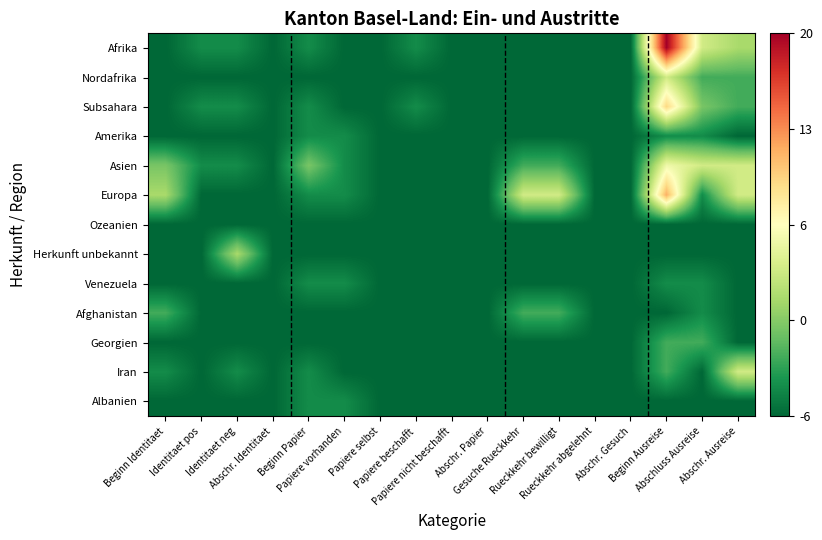

Reading left to right, what are all the values shown in this chart?

Afrika: Beginn Identitaet=-0.5	Identitaet pos=-0.4	Identitaet neg=-0.4	Abschr. Identitaet=-0.5	Beginn Papier=-0.4	Papiere vorhanden=-0.5	Papiere selbst=-0.5	Papiere beschafft=-0.4	Papiere nicht beschafft=-0.5	Abschr. Papier=-0.5	Gesuche Rueckkehr=-0.5	Rueckkehr bewilligt=-0.5	Rueckkehr abgelehnt=-0.5	Abschr. Gesuch=-0.5	Beginn Ausreise=0.5	Abschluss Ausreise=-0.1	Abschr. Ausreise=-0.2
Nordafrika: Beginn Identitaet=-0.5	Identitaet pos=-0.5	Identitaet neg=-0.5	Abschr. Identitaet=-0.5	Beginn Papier=-0.5	Papiere vorhanden=-0.5	Papiere selbst=-0.5	Papiere beschafft=-0.5	Papiere nicht beschafft=-0.5	Abschr. Papier=-0.5	Gesuche Rueckkehr=-0.5	Rueckkehr bewilligt=-0.5	Rueckkehr abgelehnt=-0.5	Abschr. Gesuch=-0.5	Beginn Ausreise=-0.1	Abschluss Ausreise=-0.3	Abschr. Ausreise=-0.3
Subsahara: Beginn Identitaet=-0.5	Identitaet pos=-0.4	Identitaet neg=-0.4	Abschr. Identitaet=-0.5	Beginn Papier=-0.4	Papiere vorhanden=-0.5	Papiere selbst=-0.5	Papiere beschafft=-0.4	Papiere nicht beschafft=-0.5	Abschr. Papier=-0.5	Gesuche Rueckkehr=-0.5	Rueckkehr bewilligt=-0.5	Rueckkehr abgelehnt=-0.5	Abschr. Gesuch=-0.5	Beginn Ausreise=0.1	Abschluss Ausreise=-0.3	Abschr. Ausreise=-0.3
Amerika: Beginn Identitaet=-0.5	Identitaet pos=-0.5	Identitaet neg=-0.5	Abschr. Identitaet=-0.5	Beginn Papier=-0.4	Papiere vorhanden=-0.4	Papiere selbst=-0.5	Papiere beschafft=-0.5	Papiere nicht beschafft=-0.5	Abschr. Papier=-0.5	Gesuche Rueckkehr=-0.5	Rueckkehr bewilligt=-0.5	Rueckkehr abgelehnt=-0.5	Abschr. Gesuch=-0.5	Beginn Ausreise=-0.4	Abschluss Ausreise=-0.4	Abschr. Ausreise=-0.5
Asien: Beginn Identitaet=-0.3	Identitaet pos=-0.4	Identitaet neg=-0.4	Abschr. Identitaet=-0.5	Beginn Papier=-0.3	Papiere vorhanden=-0.4	Papiere selbst=-0.5	Papiere beschafft=-0.5	Papiere nicht beschafft=-0.5	Abschr. Papier=-0.5	Gesuche Rueckkehr=-0.3	Rueckkehr bewilligt=-0.3	Rueckkehr abgelehnt=-0.5	Abschr. Gesuch=-0.5	Beginn Ausreise=-0.0	Abschluss Ausreise=-0.1	Abschr. Ausreise=-0.1
Europa: Beginn Identitaet=-0.2	Identitaet pos=-0.5	Identitaet neg=-0.5	Abschr. Identitaet=-0.5	Beginn Papier=-0.4	Papiere vorhanden=-0.4	Papiere selbst=-0.5	Papiere beschafft=-0.5	Papiere nicht beschafft=-0.5	Abschr. Papier=-0.5	Gesuche Rueckkehr=-0.1	Rueckkehr bewilligt=-0.1	Rueckkehr abgelehnt=-0.5	Abschr. Gesuch=-0.5	Beginn Ausreise=0.2	Abschluss Ausreise=-0.4	Abschr. Ausreise=-0.1
Ozeanien: Beginn Identitaet=-0.5	Identitaet pos=-0.5	Identitaet neg=-0.5	Abschr. Identitaet=-0.5	Beginn Papier=-0.5	Papiere vorhanden=-0.5	Papiere selbst=-0.5	Papiere beschafft=-0.5	Papiere nicht beschafft=-0.5	Abschr. Papier=-0.5	Gesuche Rueckkehr=-0.5	Rueckkehr bewilligt=-0.5	Rueckkehr abgelehnt=-0.5	Abschr. Gesuch=-0.5	Beginn Ausreise=-0.5	Abschluss Ausreise=-0.5	Abschr. Ausreise=-0.5
Herkunft unbekannt: Beginn Identitaet=-0.5	Identitaet pos=-0.5	Identitaet neg=-0.2	Abschr. Identitaet=-0.5	Beginn Papier=-0.5	Papiere vorhanden=-0.5	Papiere selbst=-0.5	Papiere beschafft=-0.5	Papiere nicht beschafft=-0.5	Abschr. Papier=-0.5	Gesuche Rueckkehr=-0.5	Rueckkehr bewilligt=-0.5	Rueckkehr abgelehnt=-0.5	Abschr. Gesuch=-0.5	Beginn Ausreise=-0.5	Abschluss Ausreise=-0.5	Abschr. Ausreise=-0.5
Venezuela: Beginn Identitaet=-0.5	Identitaet pos=-0.5	Identitaet neg=-0.5	Abschr. Identitaet=-0.5	Beginn Papier=-0.4	Papiere vorhanden=-0.4	Papiere selbst=-0.5	Papiere beschafft=-0.5	Papiere nicht beschafft=-0.5	Abschr. Papier=-0.5	Gesuche Rueckkehr=-0.5	Rueckkehr bewilligt=-0.5	Rueckkehr abgelehnt=-0.5	Abschr. Gesuch=-0.5	Beginn Ausreise=-0.4	Abschluss Ausreise=-0.4	Abschr. Ausreise=-0.5
Afghanistan: Beginn Identitaet=-0.3	Identitaet pos=-0.5	Identitaet neg=-0.5	Abschr. Identitaet=-0.5	Beginn Papier=-0.5	Papiere vorhanden=-0.5	Papiere selbst=-0.5	Papiere beschafft=-0.5	Papiere nicht beschafft=-0.5	Abschr. Papier=-0.5	Gesuche Rueckkehr=-0.3	Rueckkehr bewilligt=-0.3	Rueckkehr abgelehnt=-0.5	Abschr. Gesuch=-0.5	Beginn Ausreise=-0.5	Abschluss Ausreise=-0.4	Abschr. Ausreise=-0.5
Georgien: Beginn Identitaet=-0.5	Identitaet pos=-0.5	Identitaet neg=-0.5	Abschr. Identitaet=-0.5	Beginn Papier=-0.5	Papiere vorhanden=-0.5	Papiere selbst=-0.5	Papiere beschafft=-0.5	Papiere nicht beschafft=-0.5	Abschr. Papier=-0.5	Gesuche Rueckkehr=-0.5	Rueckkehr bewilligt=-0.5	Rueckkehr abgelehnt=-0.5	Abschr. Gesuch=-0.5	Beginn Ausreise=-0.3	Abschluss Ausreise=-0.3	Abschr. Ausreise=-0.5
Iran: Beginn Identitaet=-0.4	Identitaet pos=-0.5	Identitaet neg=-0.4	Abschr. Identitaet=-0.5	Beginn Papier=-0.4	Papiere vorhanden=-0.5	Papiere selbst=-0.5	Papiere beschafft=-0.5	Papiere nicht beschafft=-0.5	Abschr. Papier=-0.5	Gesuche Rueckkehr=-0.5	Rueckkehr bewilligt=-0.5	Rueckkehr abgelehnt=-0.5	Abschr. Gesuch=-0.5	Beginn Ausreise=-0.3	Abschluss Ausreise=-0.5	Abschr. Ausreise=-0.1
Albanien: Beginn Identitaet=-0.5	Identitaet pos=-0.5	Identitaet neg=-0.5	Abschr. Identitaet=-0.5	Beginn Papier=-0.4	Papiere vorhanden=-0.4	Papiere selbst=-0.5	Papiere beschafft=-0.5	Papiere nicht beschafft=-0.5	Abschr. Papier=-0.5	Gesuche Rueckkehr=-0.5	Rueckkehr bewilligt=-0.5	Rueckkehr abgelehnt=-0.5	Abschr. Gesuch=-0.5	Beginn Ausreise=-0.5	Abschluss Ausreise=-0.5	Abschr. Ausreise=-0.5